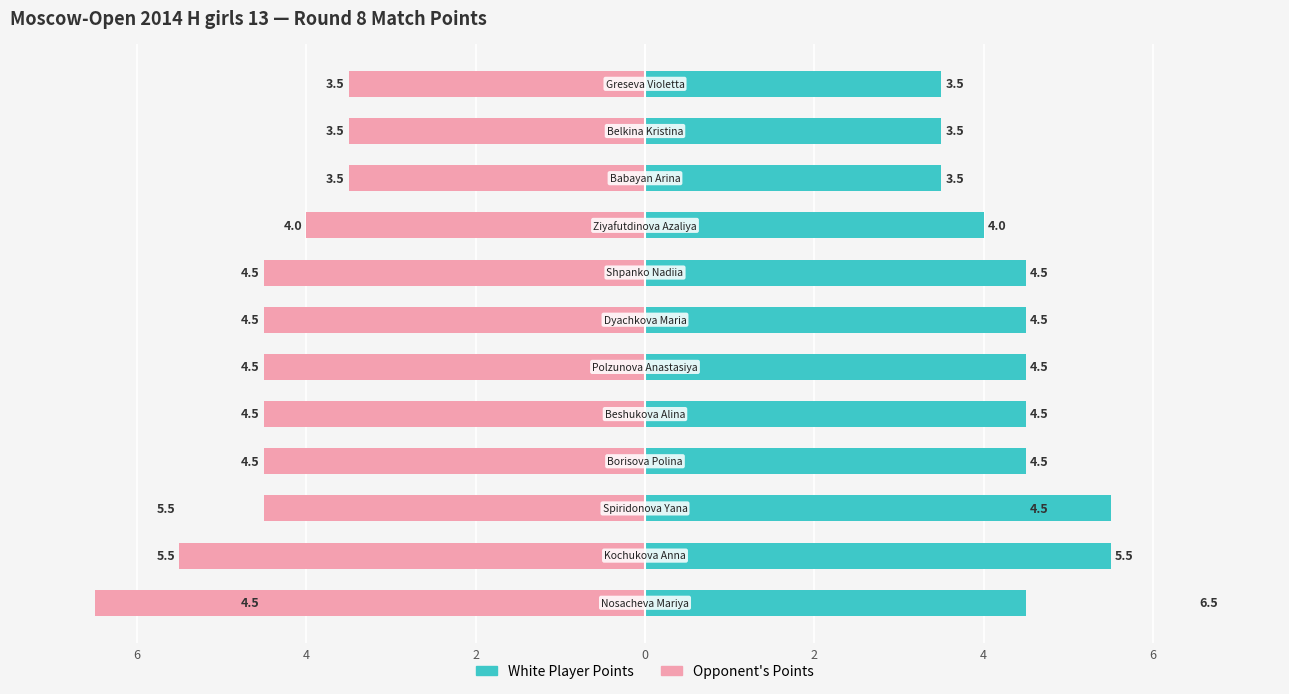

Rank the series at 11 from highest to lowest value.

White Player Points, Opponent's Points